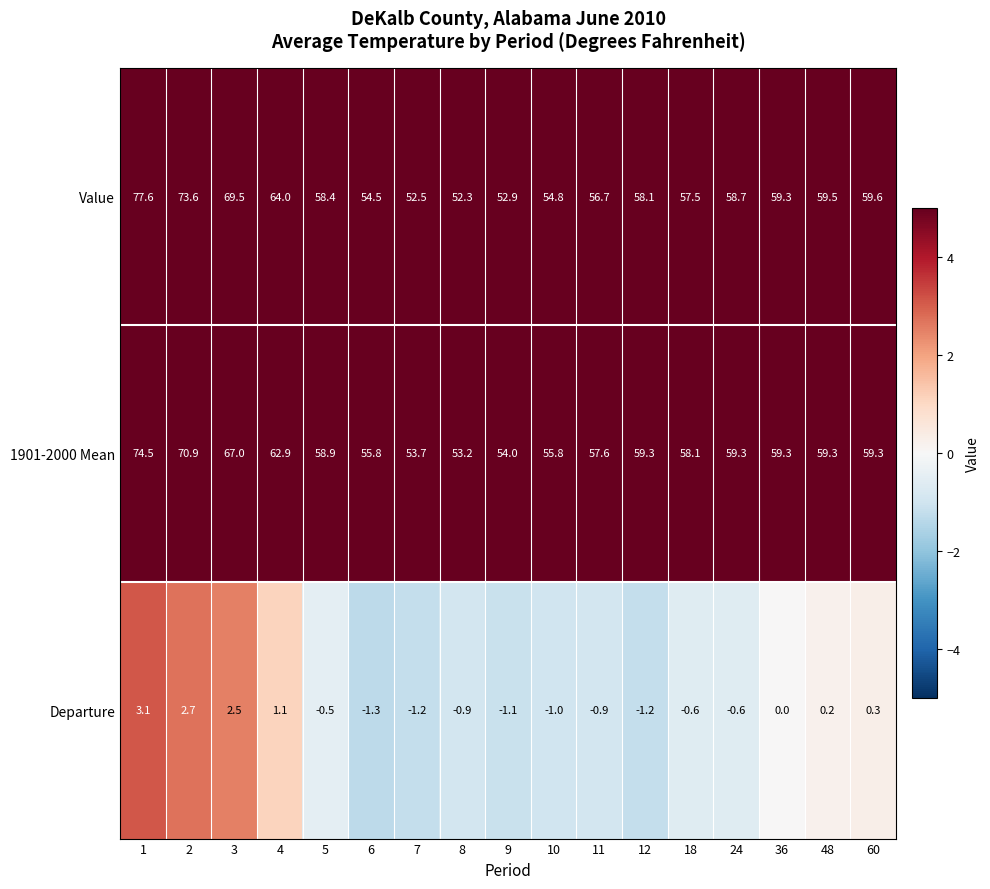

What is the approximate value of Value at 11?

56.7